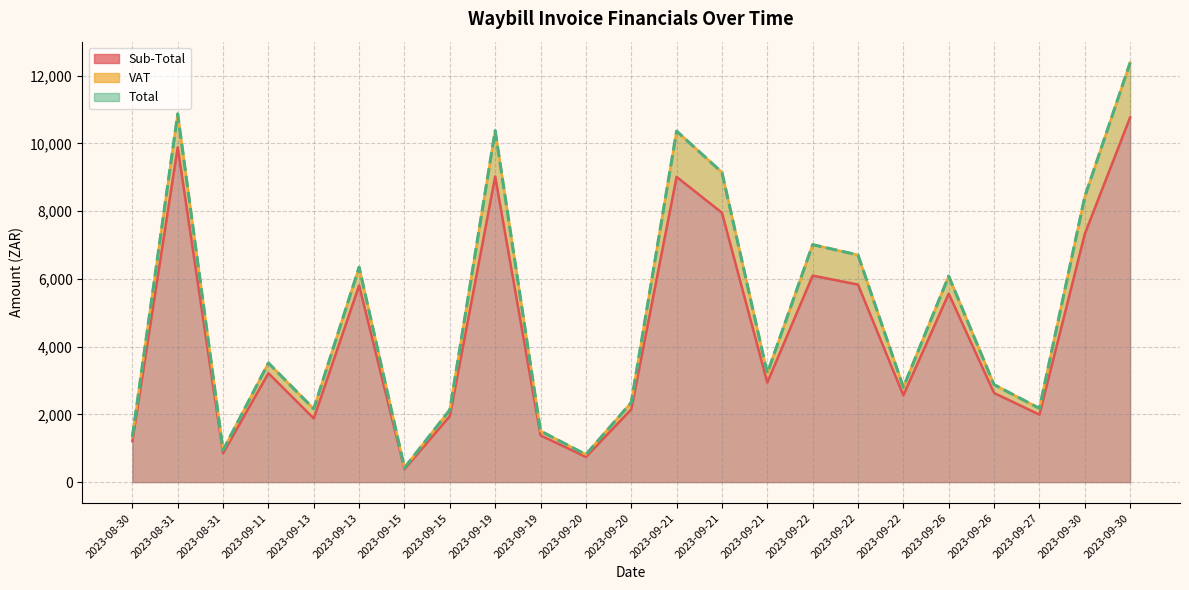

At which label does Total reach its minimum?

2023-09-15